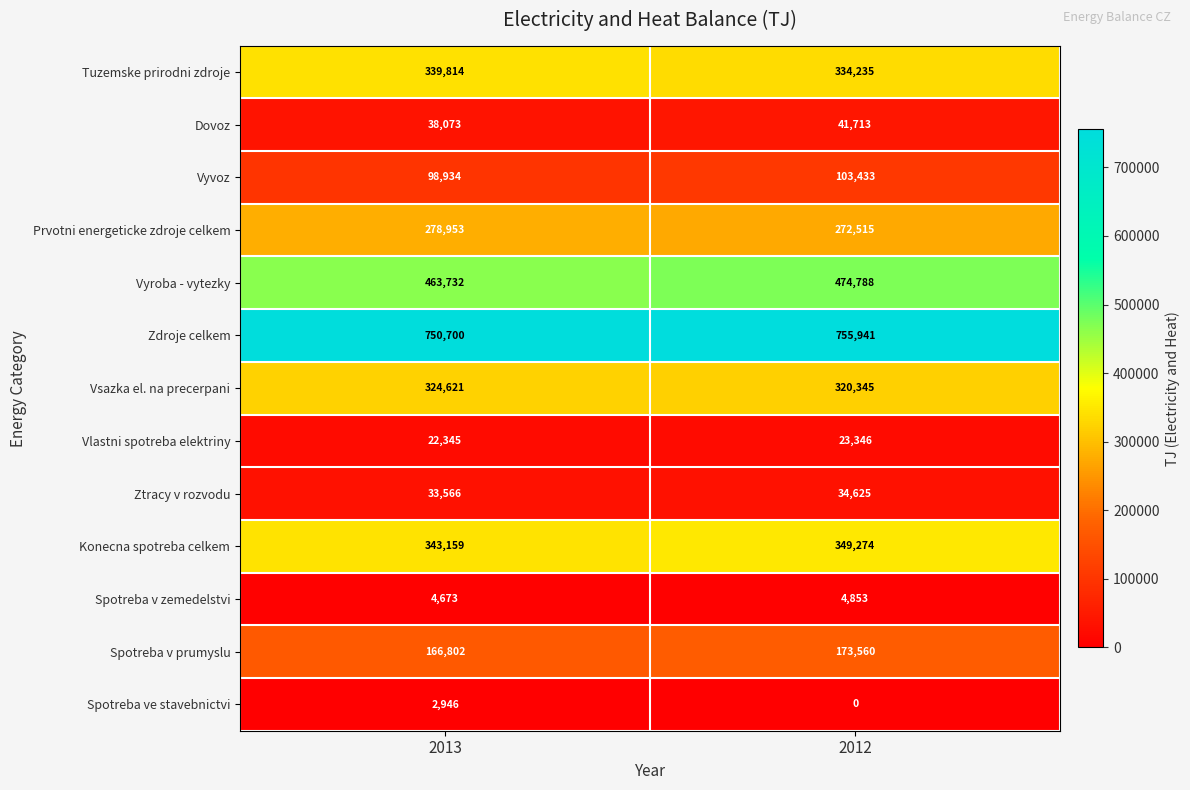

What value does the Vsazka el. na precerpani series have at 2013, to the nearest 100?

324600